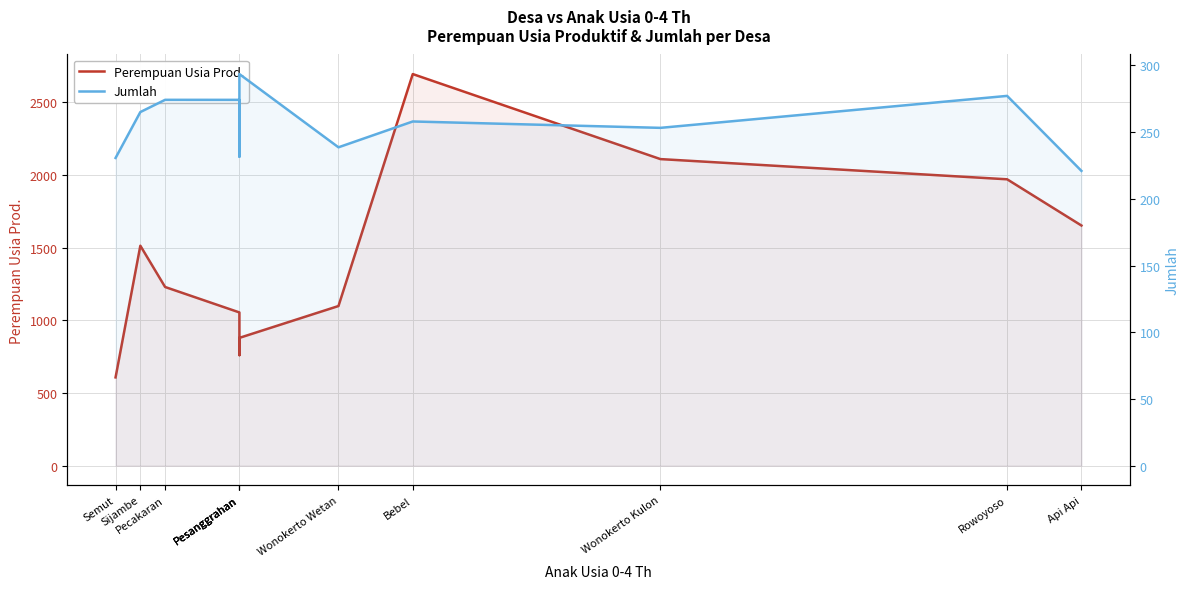

Which category has the highest value in the Perempuan Usia Prod. series?

Bebel